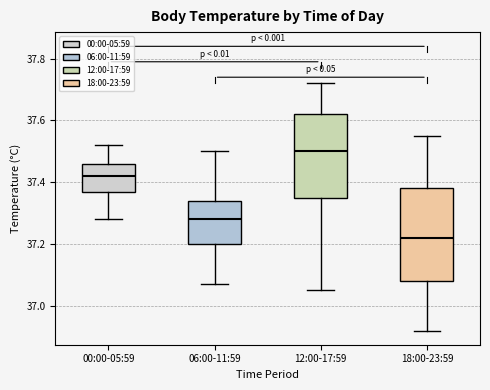

Which box's median line is the lowest?

18:00-23:59